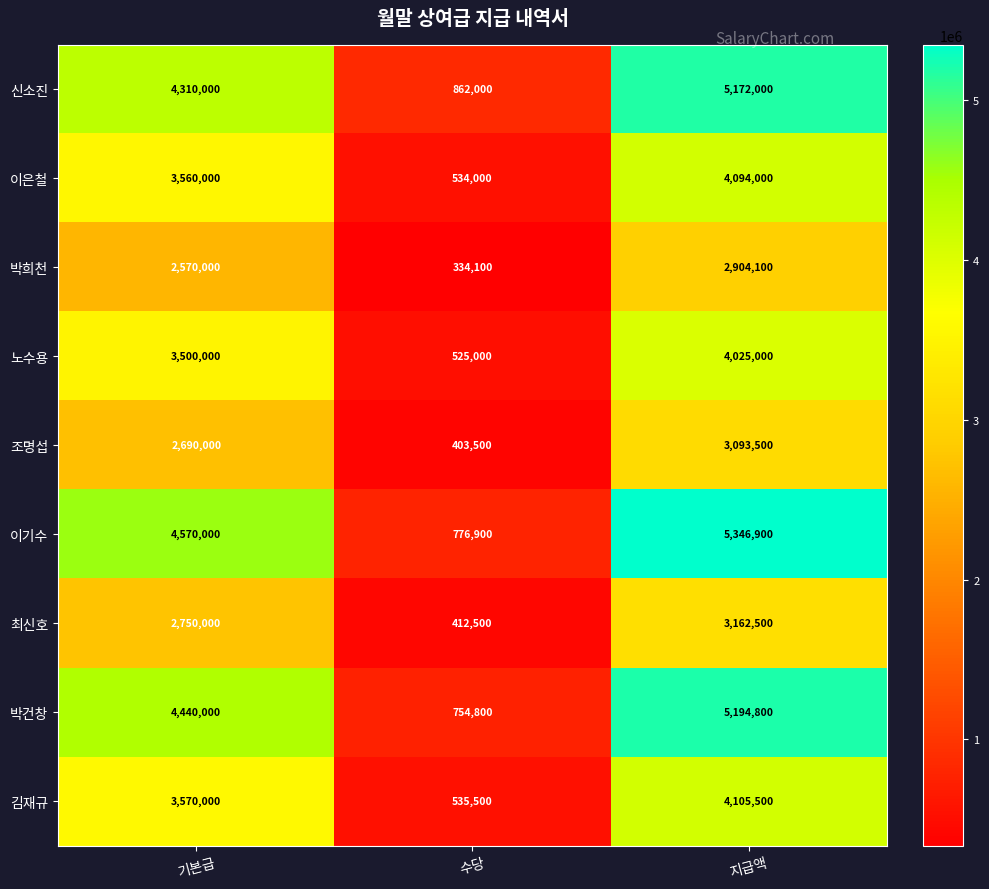

What is the sum of the 이기수 values at 지급액 and 기본급?

9916900